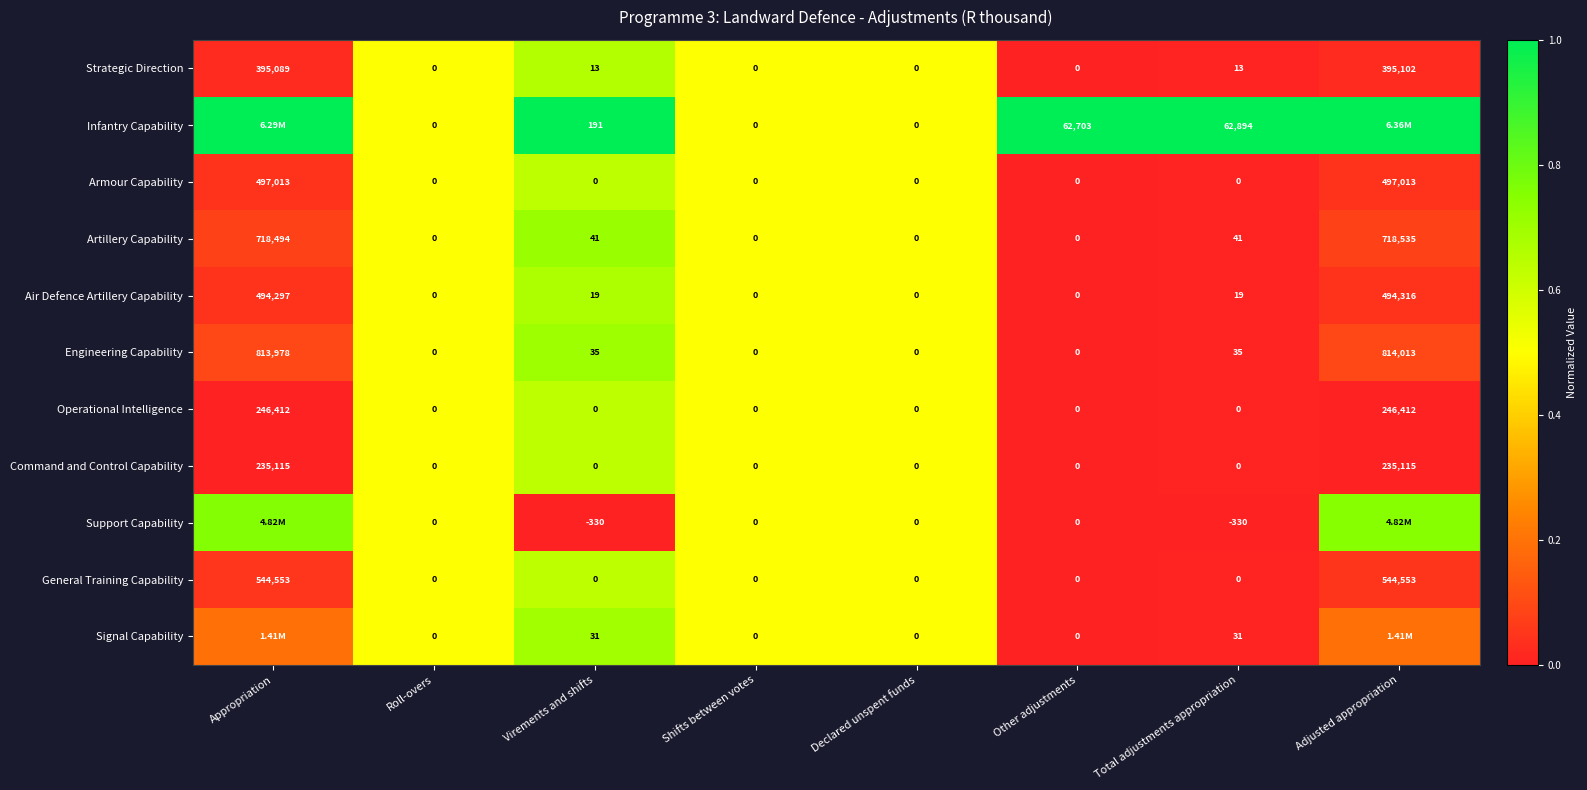

Between Roll-overs and Total adjustments appropriation, which series saw the biggest shift?

Infantry Capability